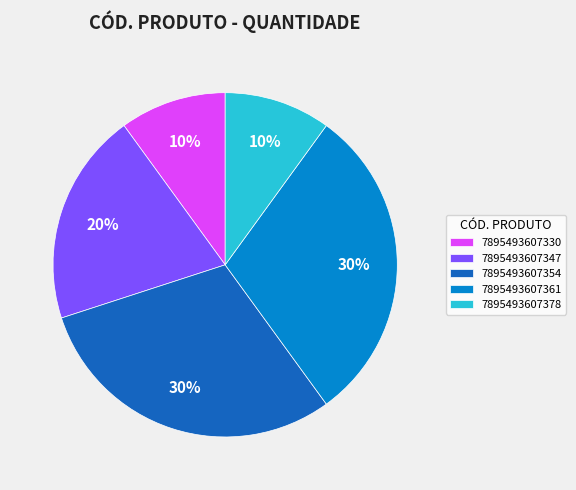

To the nearest percent, what is the difference between the largest and smallest slice percentages?

20%